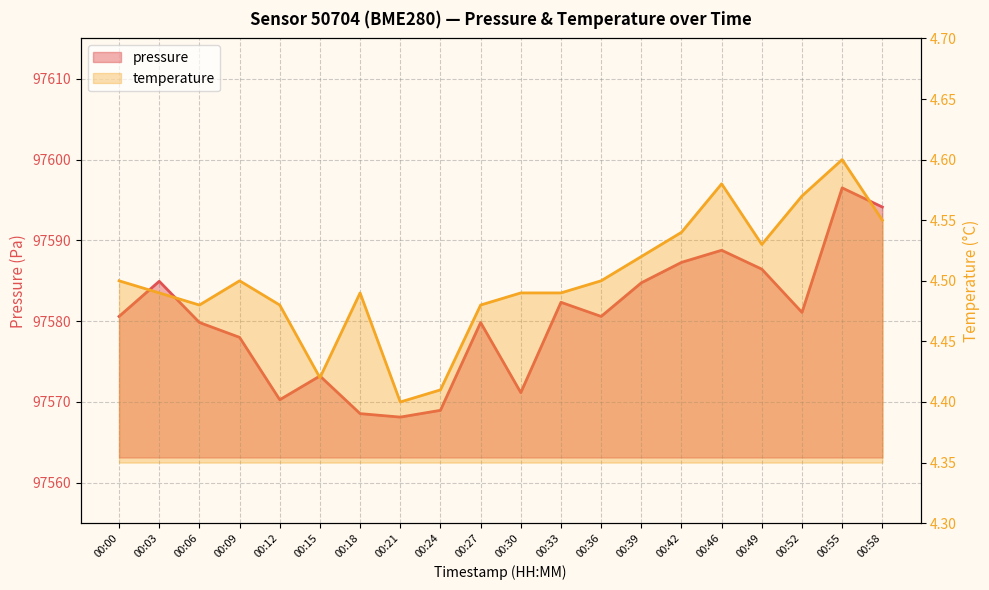

At 00:12, list the series in order from smallest to largest.

temperature, pressure